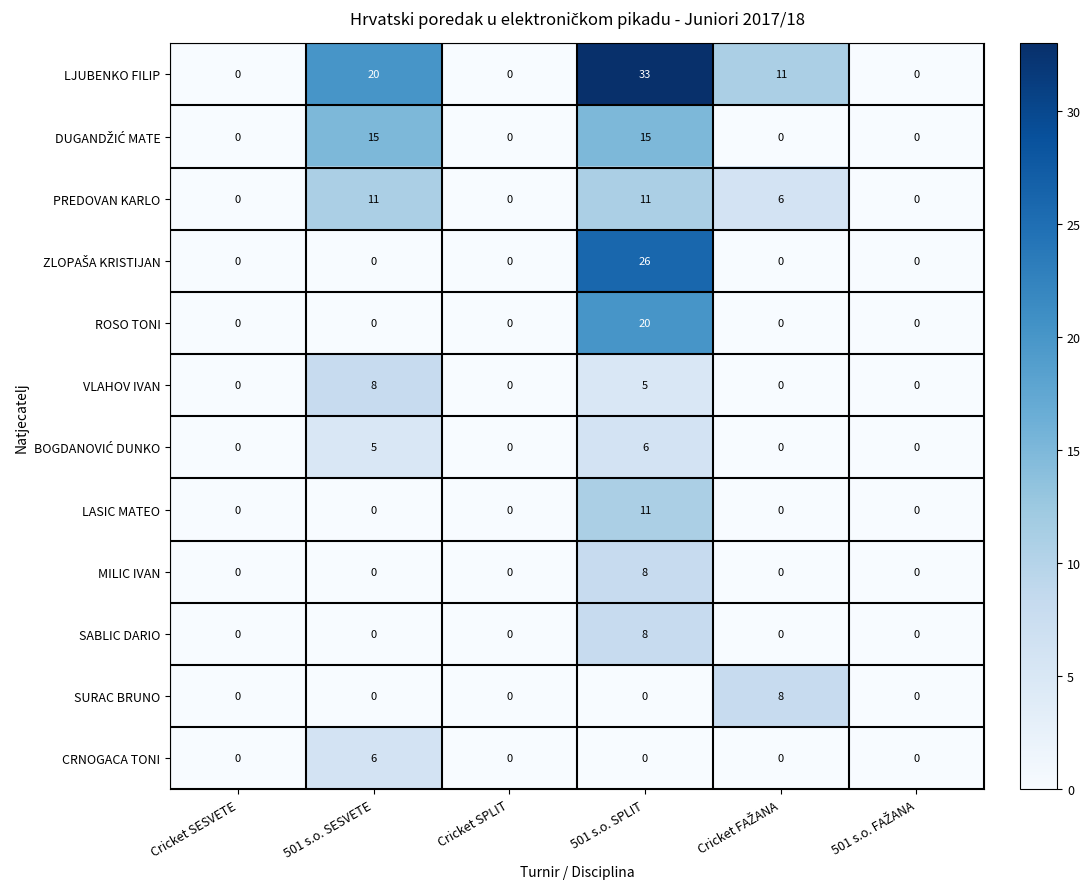

At which category does the chart reach its peak across all series?

501 s.o. SPLIT